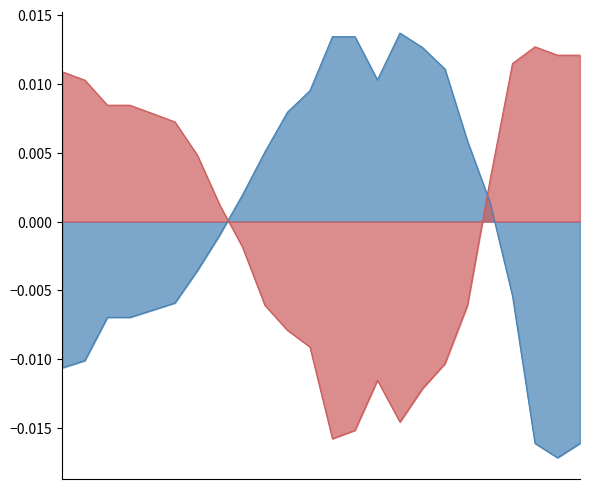

Does the chart display data point markers on the line(s)?

No